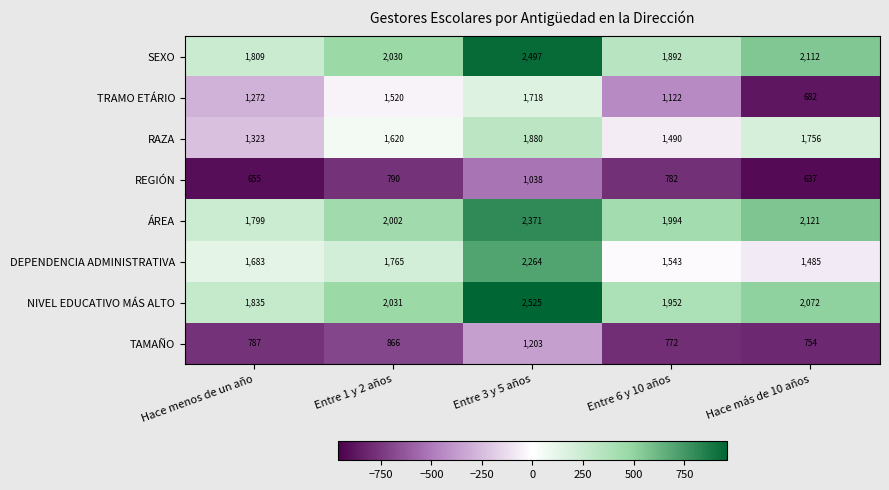

The value of REGIÓN at Hace menos de un año is 332. True or false?

False